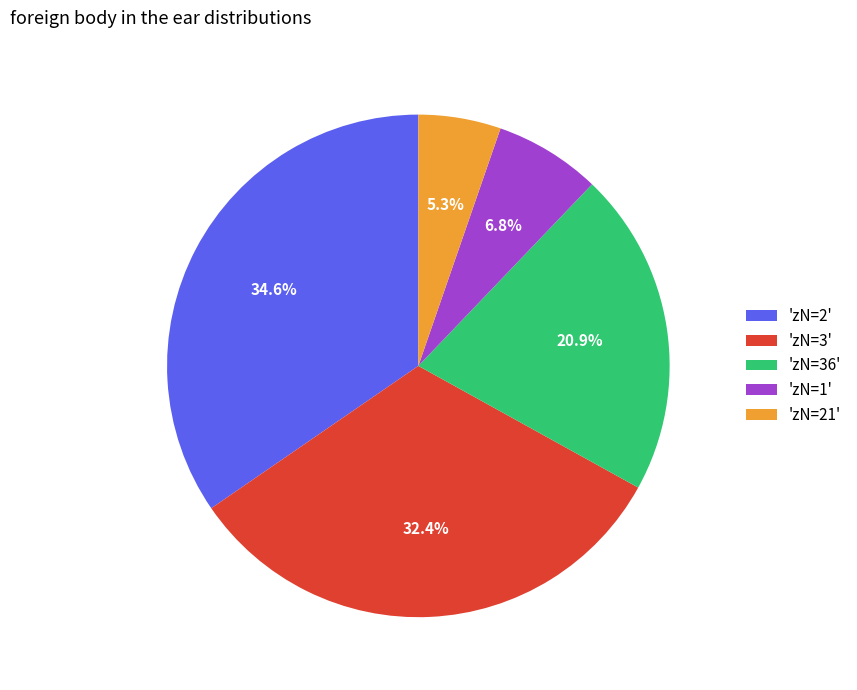

How many slices are in this pie chart?

5